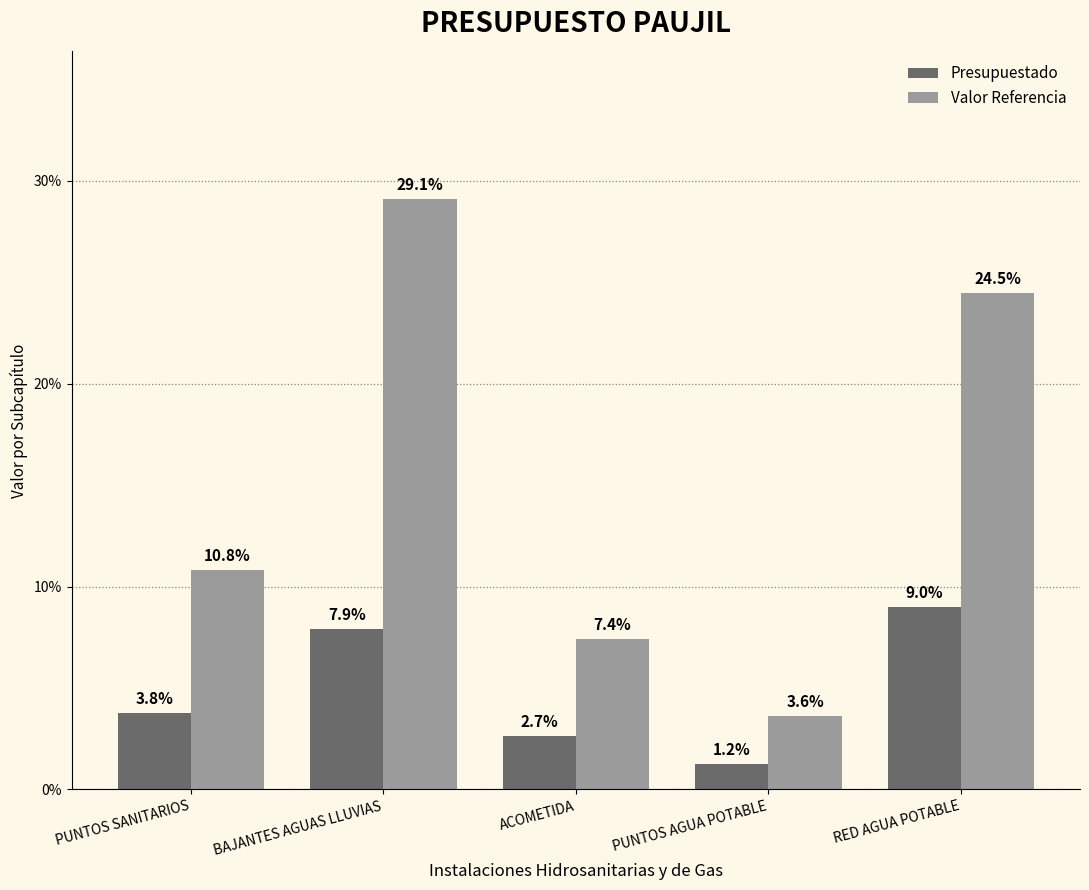

List the labels in order of Valor Referencia value, smallest first.

PUNTOS AGUA POTABLE, ACOMETIDA, PUNTOS SANITARIOS, RED AGUA POTABLE, BAJANTES AGUAS LLUVIAS